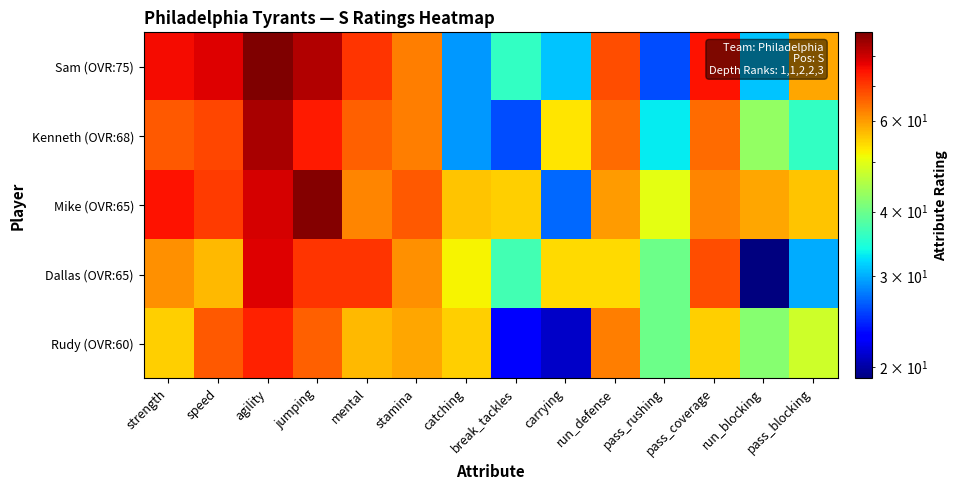

Which label corresponds to the largest value in the chart?

agility